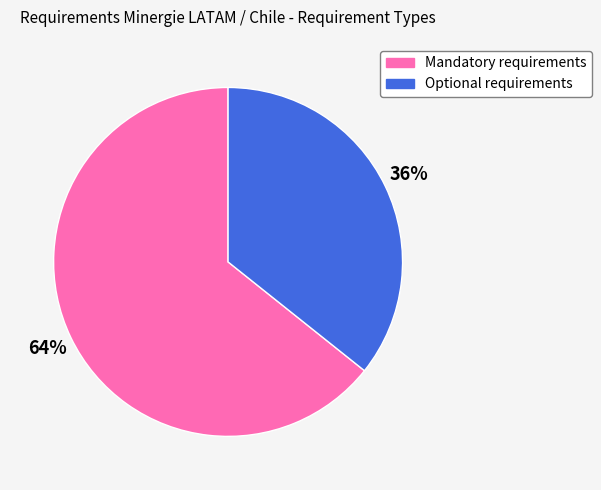

Is the sum of Mandatory requirements and Optional requirements greater than half?

Yes